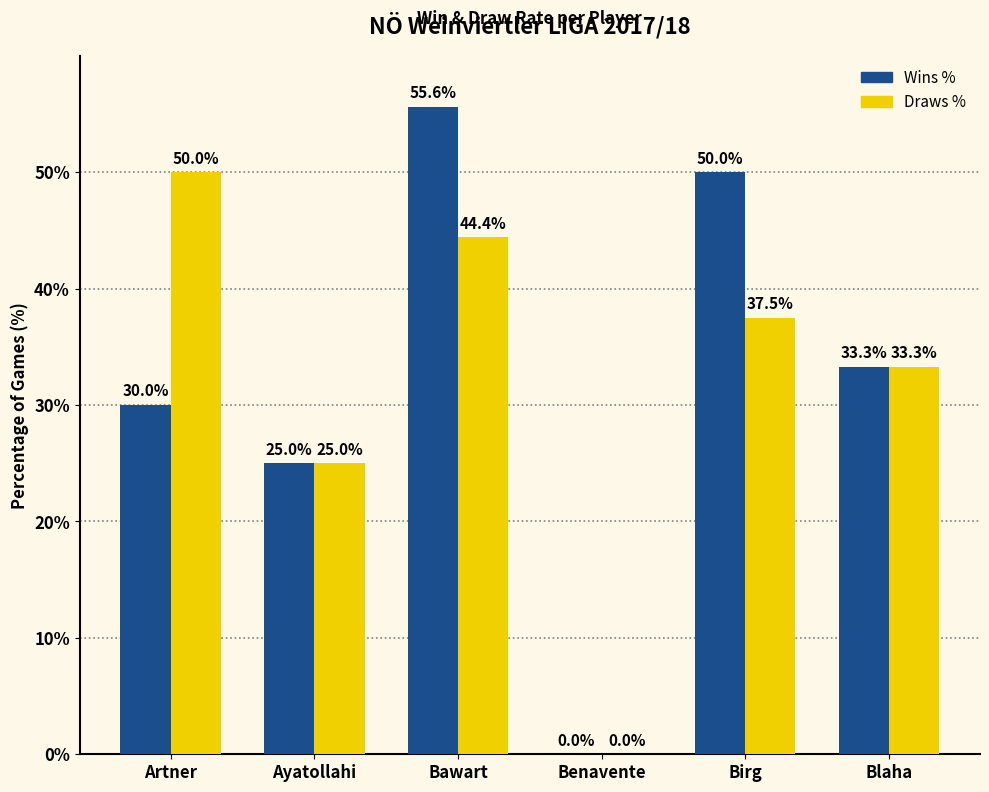

What value does the Draws % series have at Ayatollahi?

25.0